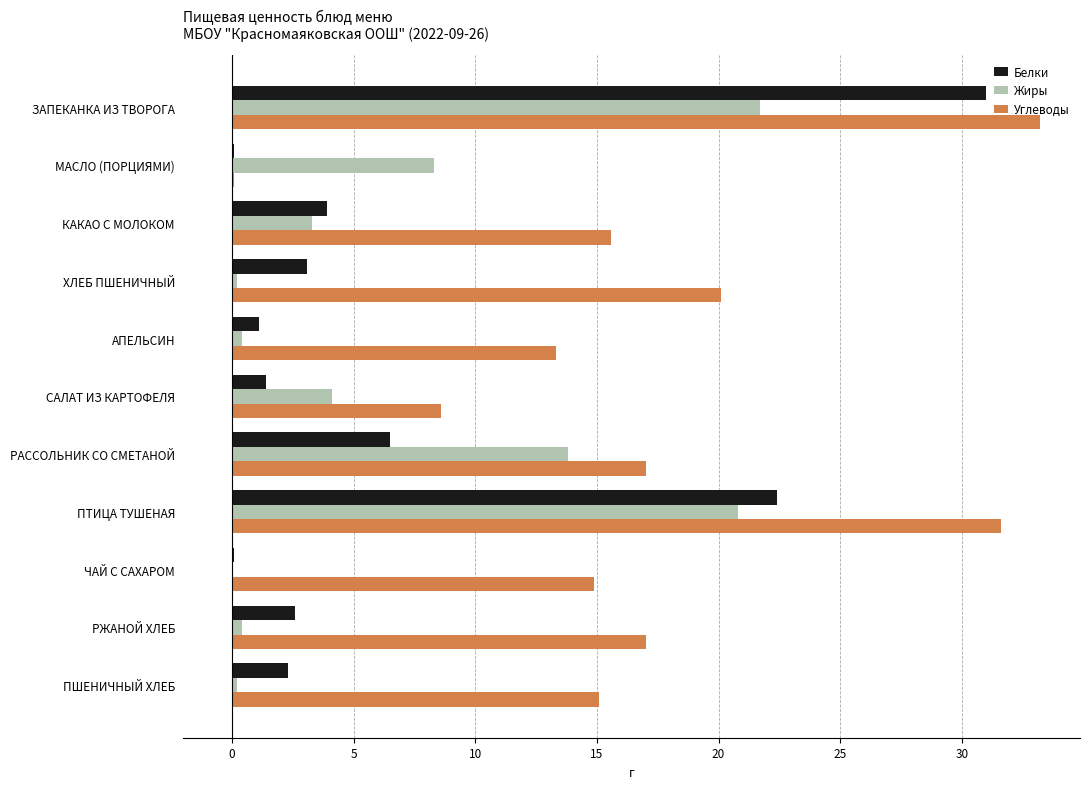

Which series has the largest total across all categories?

Углеводы